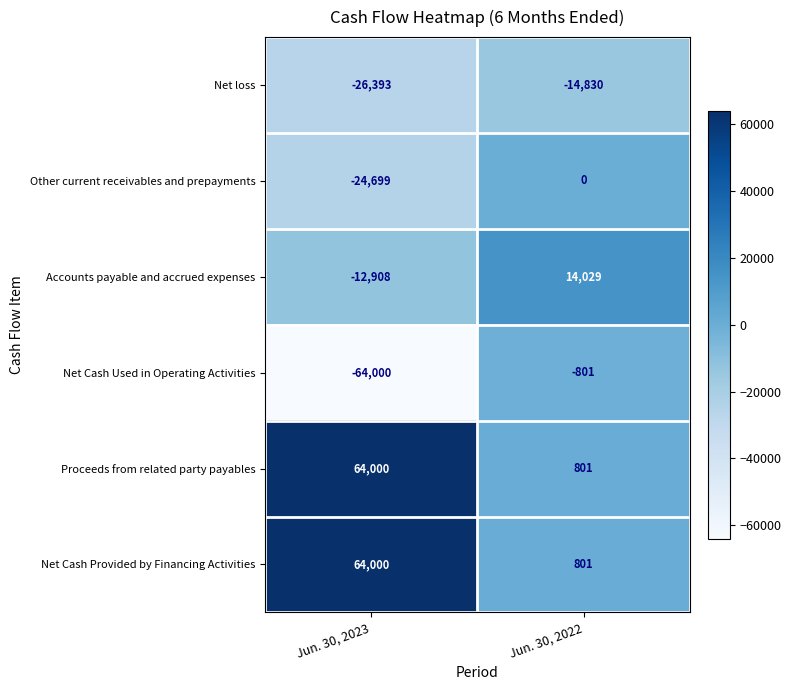

At which category does the chart reach its peak across all series?

Jun. 30, 2023